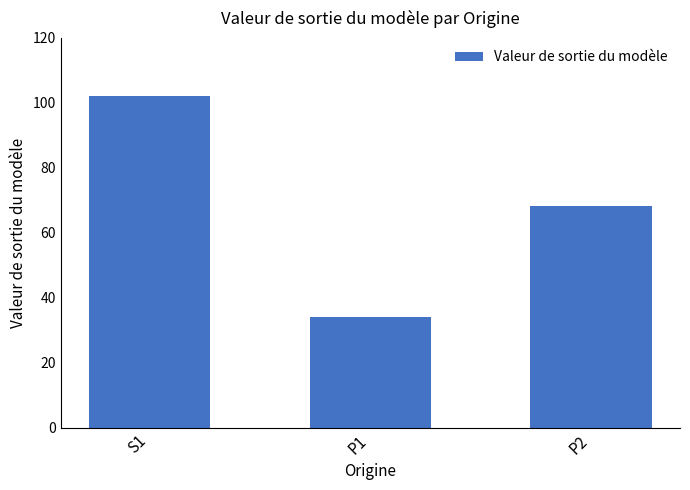

What is the value of the 1st bar from the left?

102.0